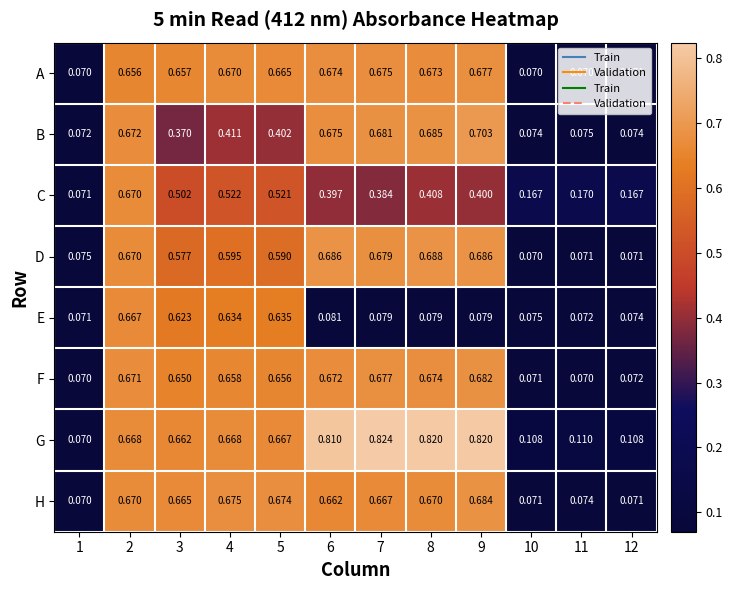

Which series has the largest total across all categories?

G